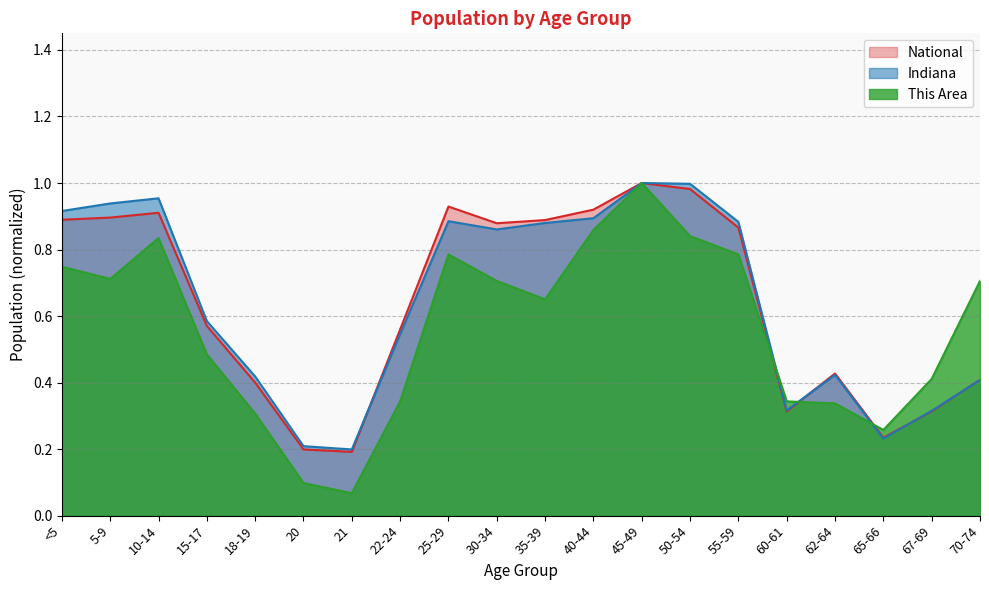

What is the sum of all National values?

12.8